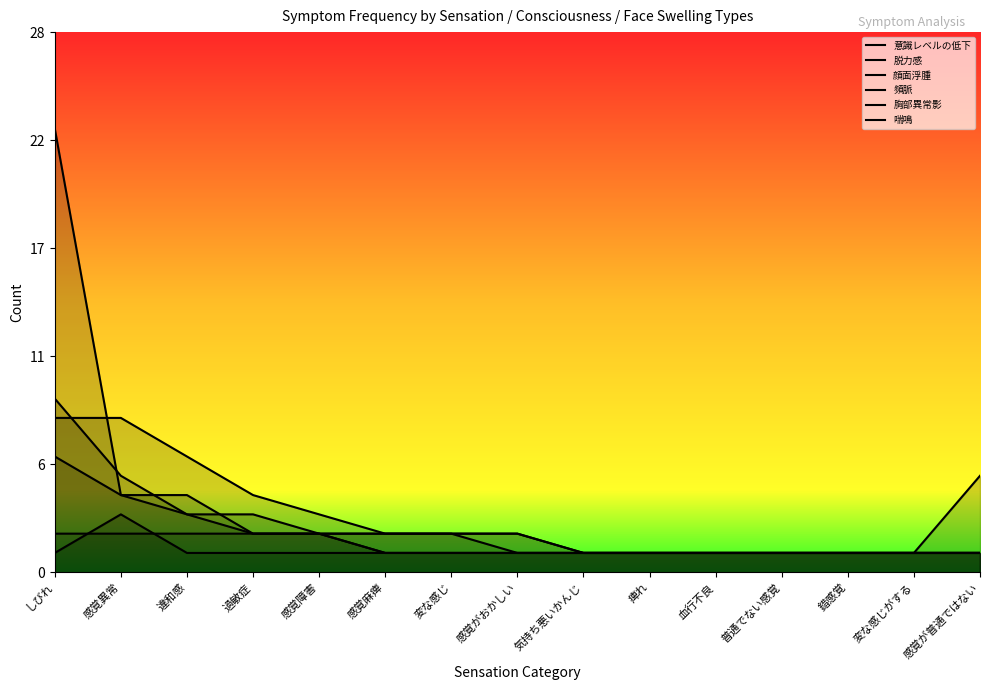

Reading left to right, extract all data points from this chart.

意識レベルの低下: しびれ=9	感覚異常=5	違和感=3	過敏症=3	感覚障害=2	感覚麻痺=2	変な感じ=2	感覚がおかしい=2	気持ち悪いかんじ=1	痺れ=1	血行不良=1	普通でない感覚=1	錯感覚=1	変な感じがする=1	感覚が普通ではない=1
脱力感: しびれ=8	感覚異常=8	違和感=6	過敏症=4	感覚障害=3	感覚麻痺=2	変な感じ=2	感覚がおかしい=2	気持ち悪いかんじ=1	痺れ=1	血行不良=1	普通でない感覚=1	錯感覚=1	変な感じがする=1	感覚が普通ではない=1
顔面浮腫: しびれ=23	感覚異常=4	違和感=4	過敏症=2	感覚障害=2	感覚麻痺=1	変な感じ=1	感覚がおかしい=1	気持ち悪いかんじ=1	痺れ=1	血行不良=1	普通でない感覚=1	錯感覚=1	変な感じがする=1	感覚が普通ではない=1
頻脈: しびれ=6	感覚異常=4	違和感=3	過敏症=2	感覚障害=2	感覚麻痺=1	変な感じ=1	感覚がおかしい=1	気持ち悪いかんじ=1	痺れ=1	血行不良=1	普通でない感覚=1	錯感覚=1	変な感じがする=1	感覚が普通ではない=1
胸部異常影: しびれ=2	感覚異常=2	違和感=2	過敏症=2	感覚障害=2	感覚麻痺=2	変な感じ=2	感覚がおかしい=1	気持ち悪いかんじ=1	痺れ=1	血行不良=1	普通でない感覚=1	錯感覚=1	変な感じがする=1	感覚が普通ではない=1
喘鳴: しびれ=1	感覚異常=3	違和感=1	過敏症=1	感覚障害=1	感覚麻痺=1	変な感じ=1	感覚がおかしい=1	気持ち悪いかんじ=1	痺れ=1	血行不良=1	普通でない感覚=1	錯感覚=1	変な感じがする=1	感覚が普通ではない=5